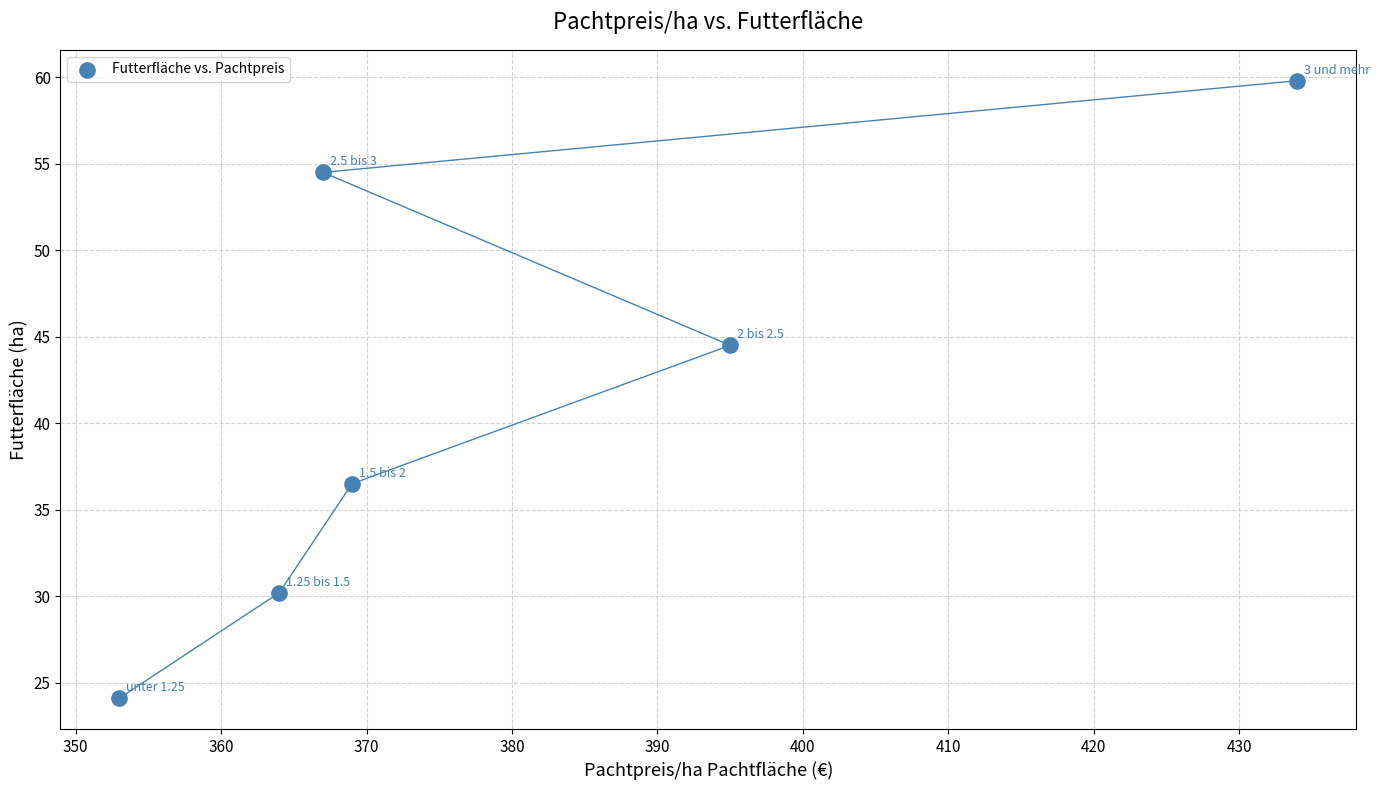

What Y value in the scatter plot is closest to 41?

44.5